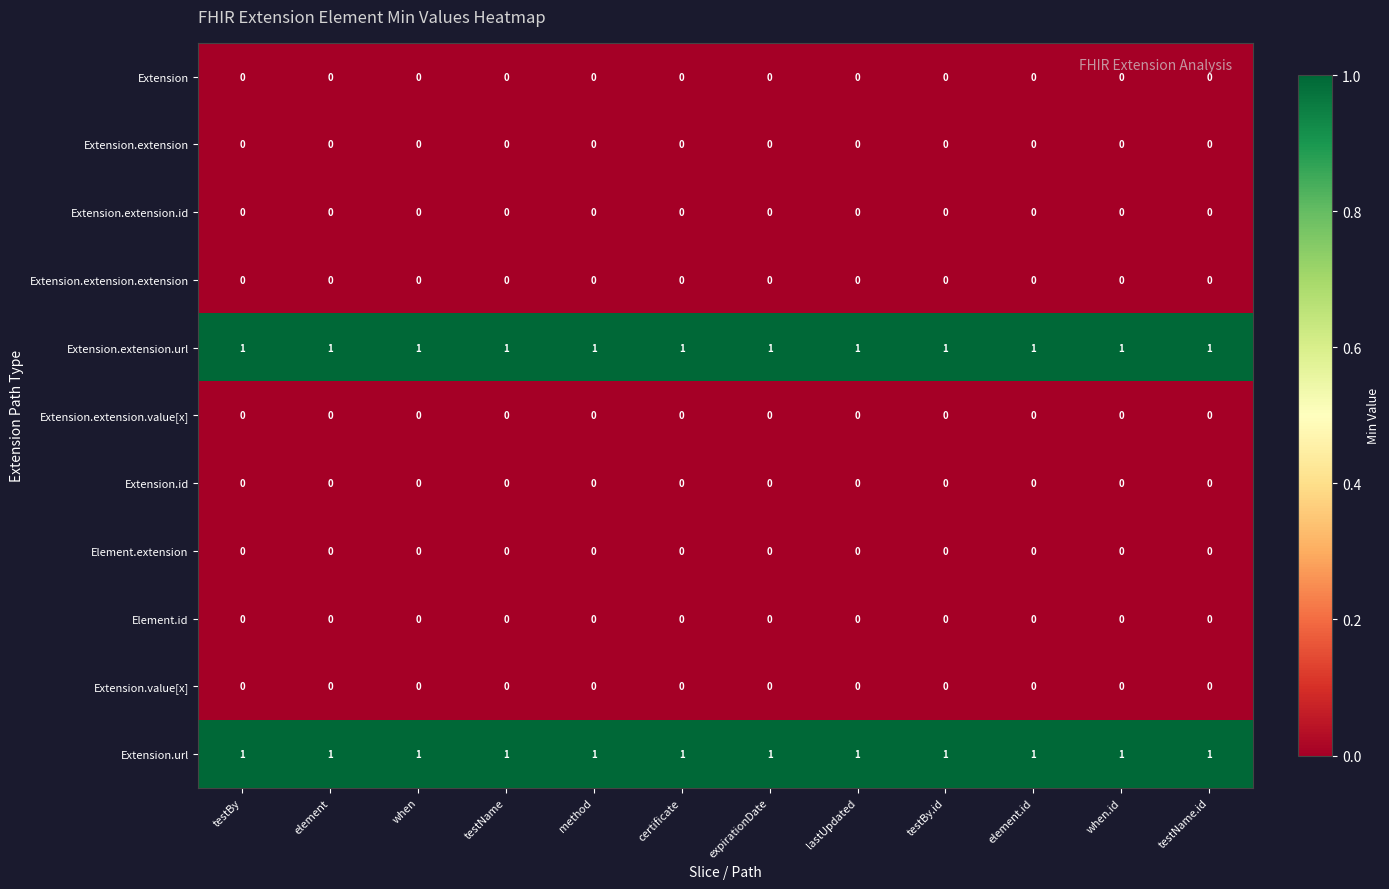

At how many categories does at least one series exceed 0?

12